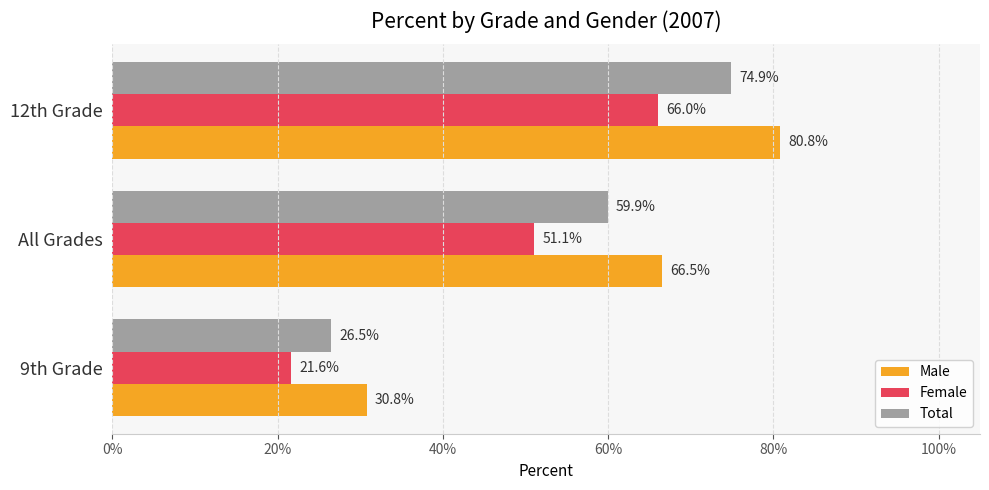

Which series has the largest total across all categories?

Male